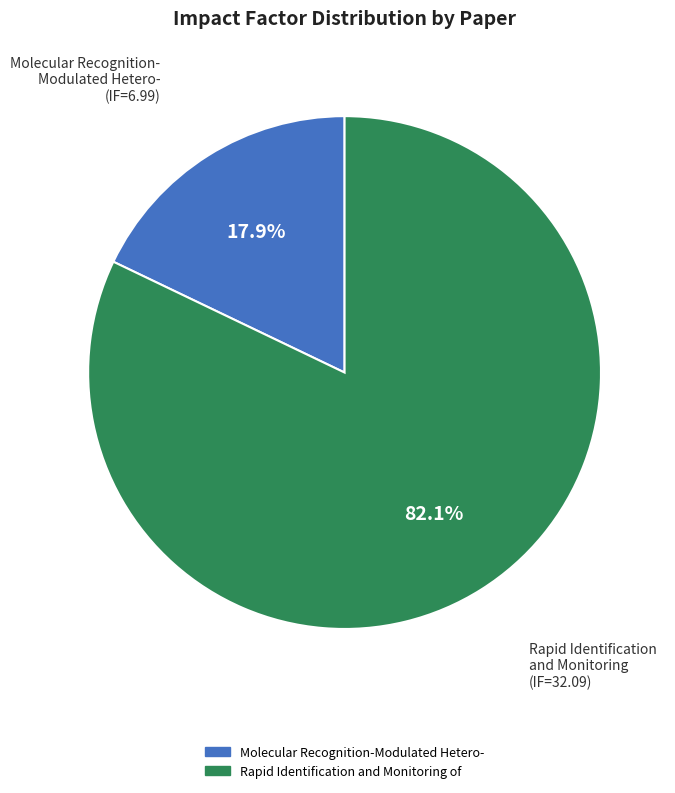

Which category has the biggest portion of the pie?

Rapid Identification and Monitoring of